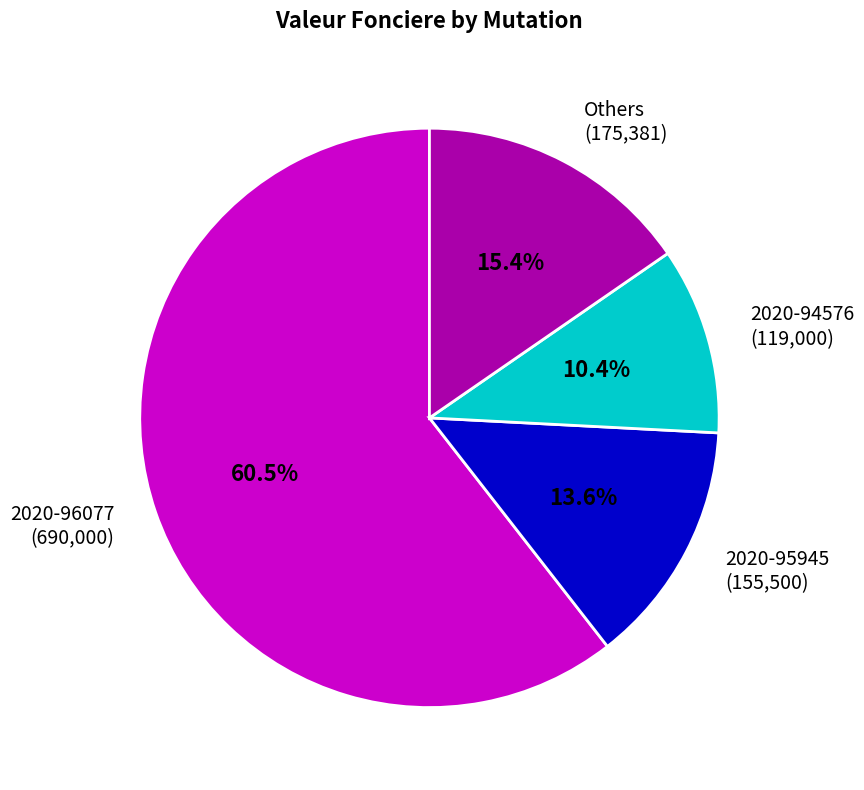

To the nearest percent, what is the difference between the largest and smallest slice percentages?

50%